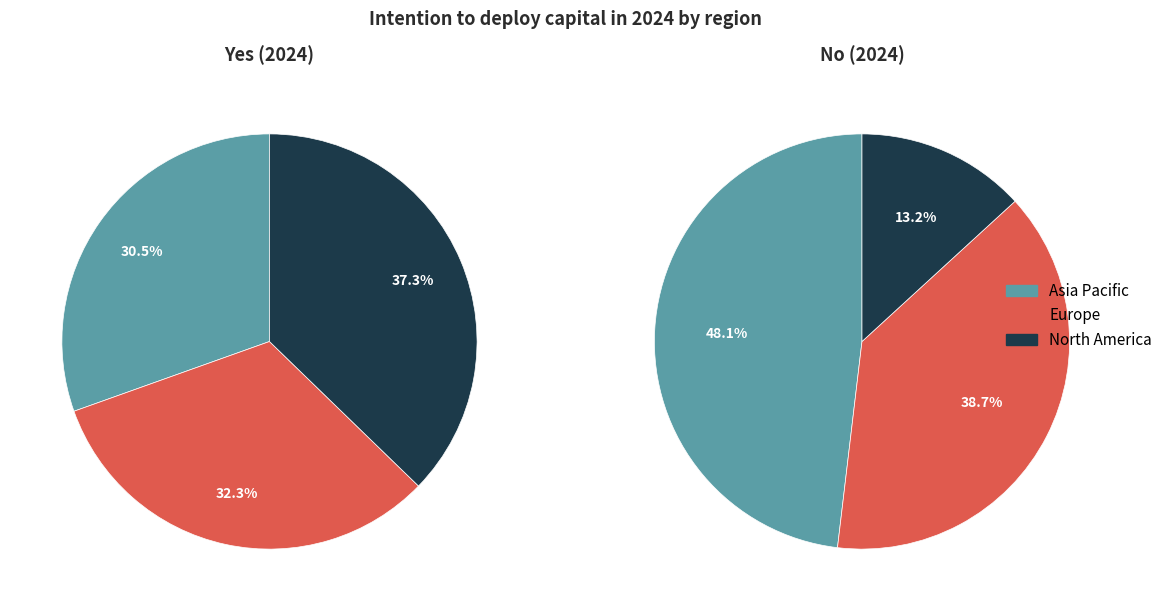

What is the smallest slice in the pie chart?

North America